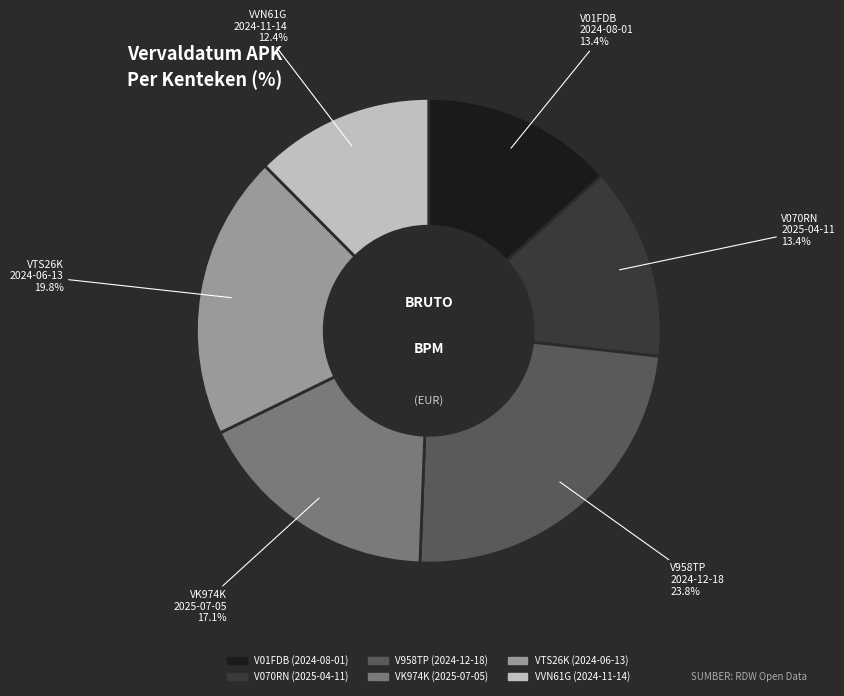

To the nearest percent, what portion does VVN61G represent?

12%